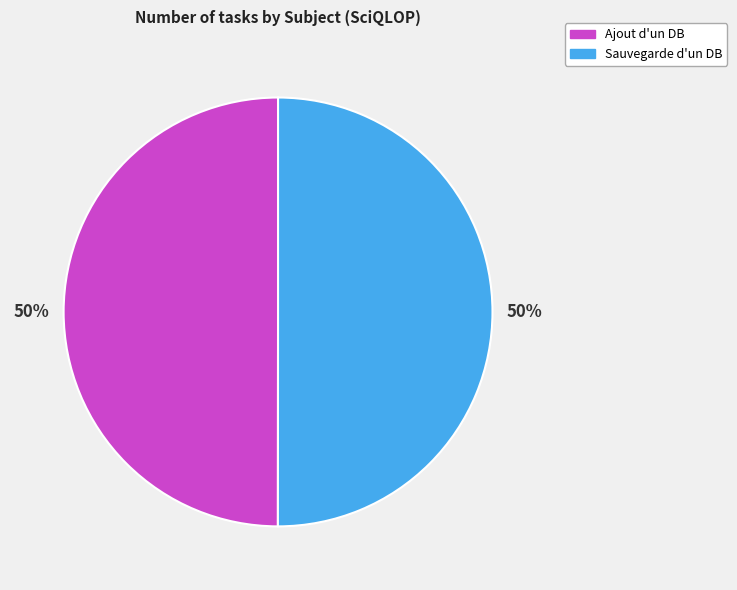

Is it true that Sauvegarde d'un DB is 41% of the pie?

False